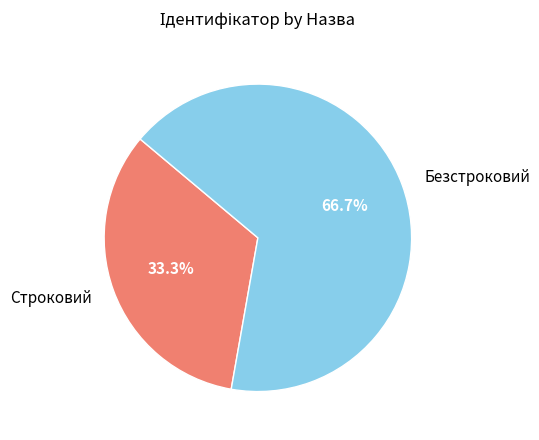

What is the majority slice?

Безстроковий